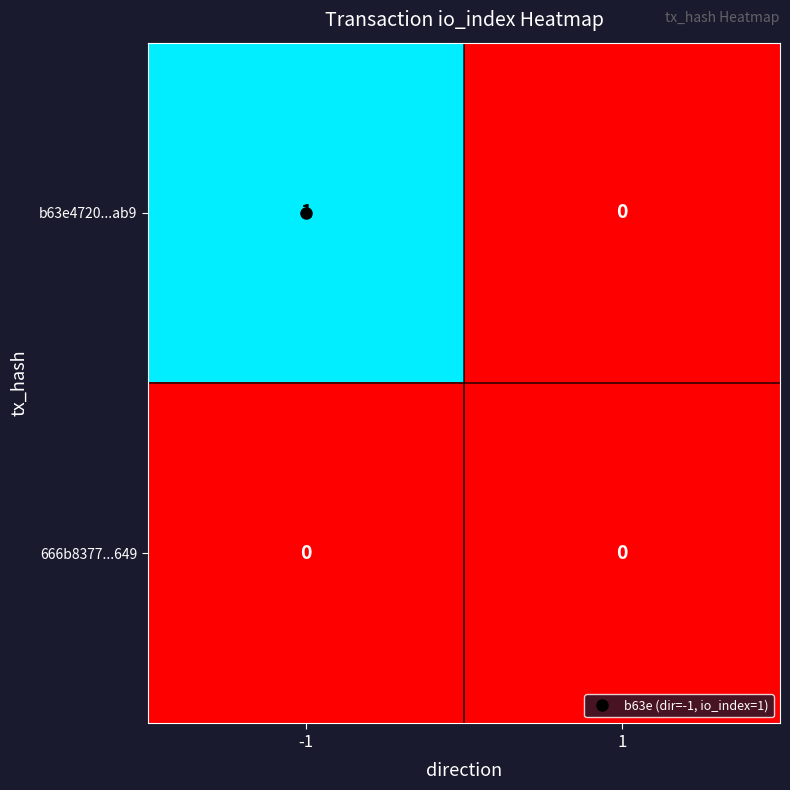

Which label corresponds to the largest value in the chart?

-1